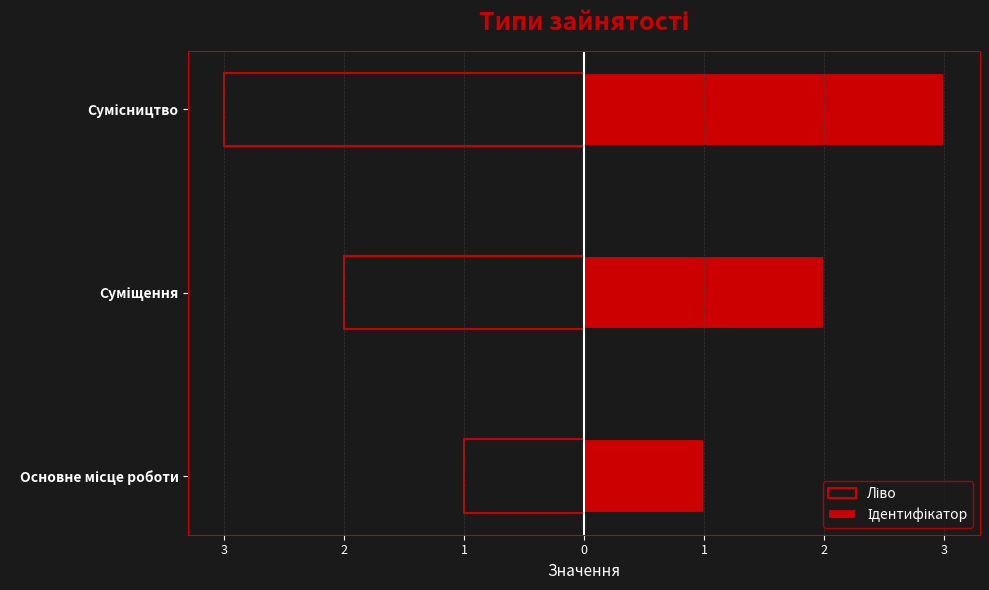

Between Основне місце роботи and Суміщення, which is larger?

Основне місце роботи